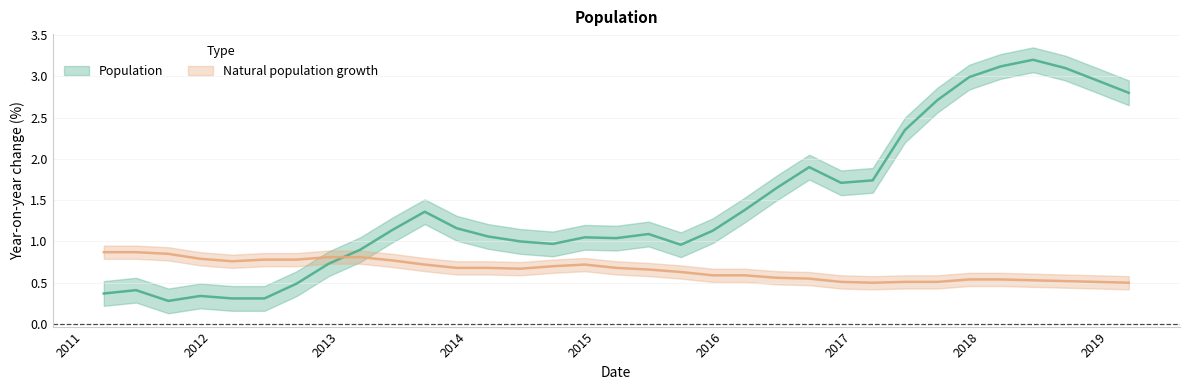

Where do Population and Natural population growth first cross each other?

2012-12-01 and 2013-03-01